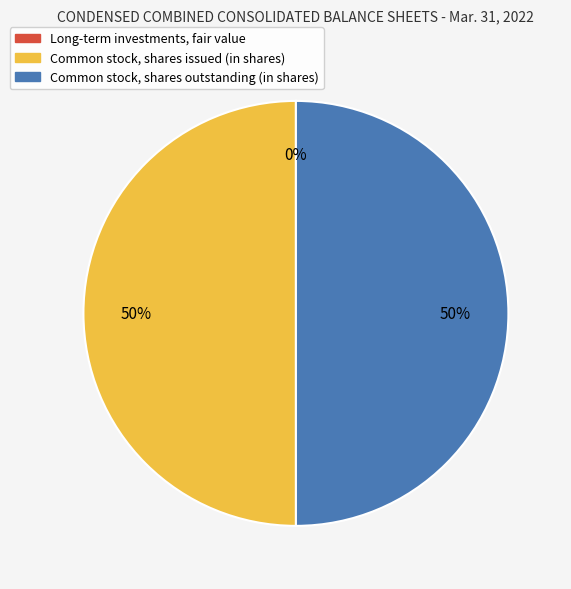

The Common stock, shares outstanding (in shares) slice represents 50% of the pie. True or false?

True